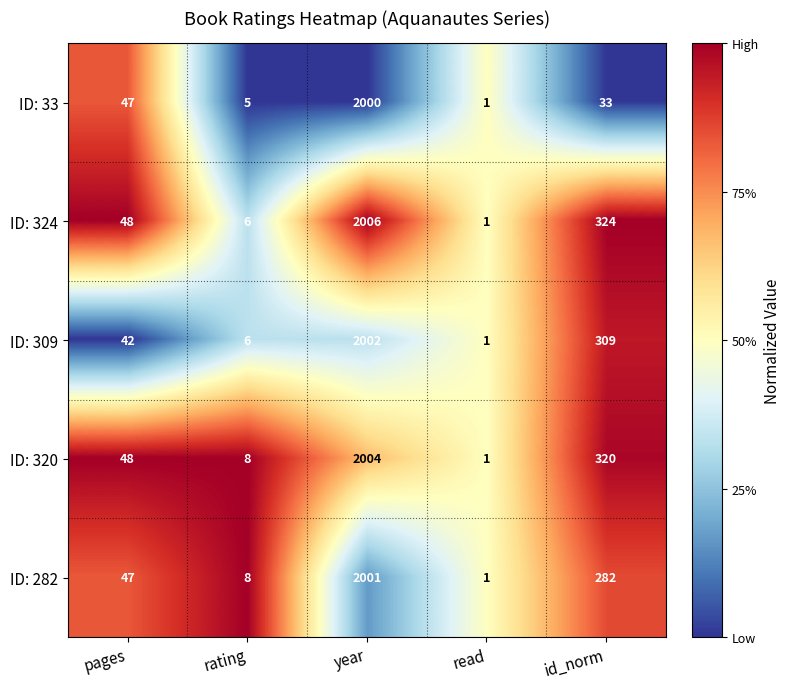

Where is ID: 33 nearest to the value 1000?

pages